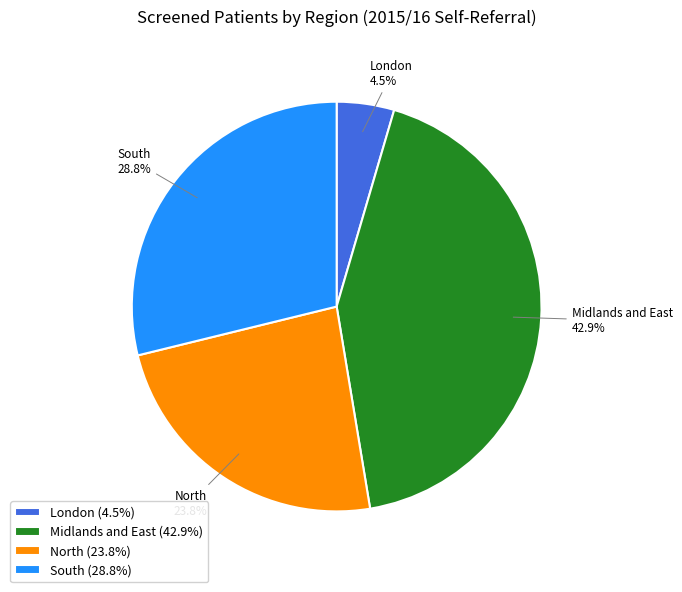

What is the ratio of the value at Midlands and East to the value at London?

9.5